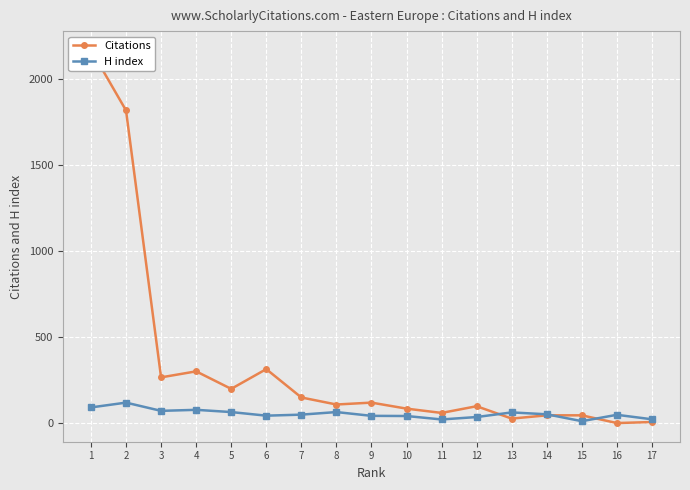

What is the difference between the maximum and second lowest values in the Citations series?

2167